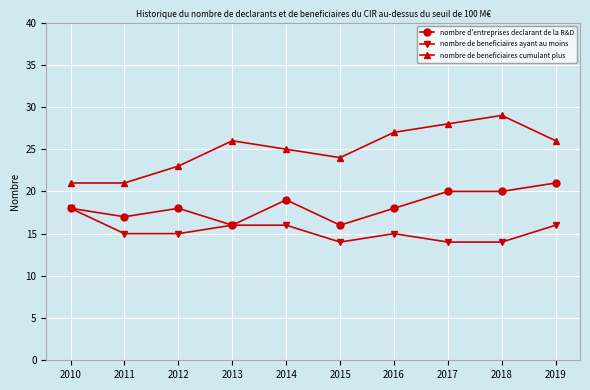

True or false: nombre d'entreprises declarant de la R&D and nombre de beneficiaires cumulant plus intersect in this chart.

False